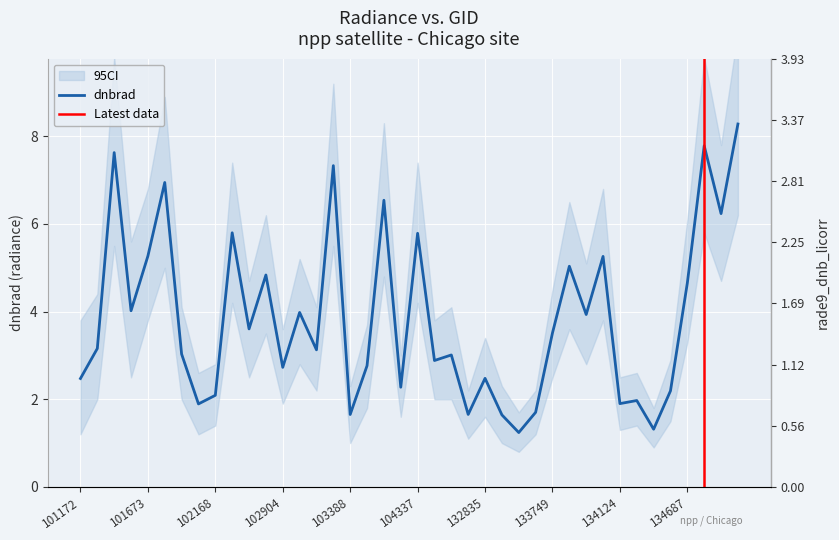

The value of rade9_dnb_licorr at 102179 is 2.4. True or false?

False